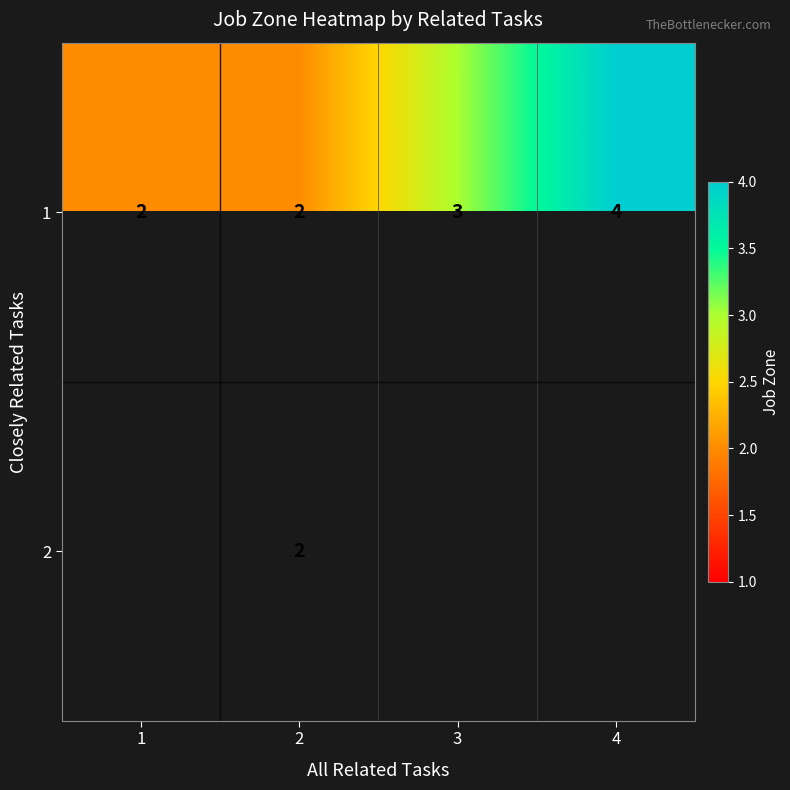

The 1 series shows 5 at 3. True or false?

False